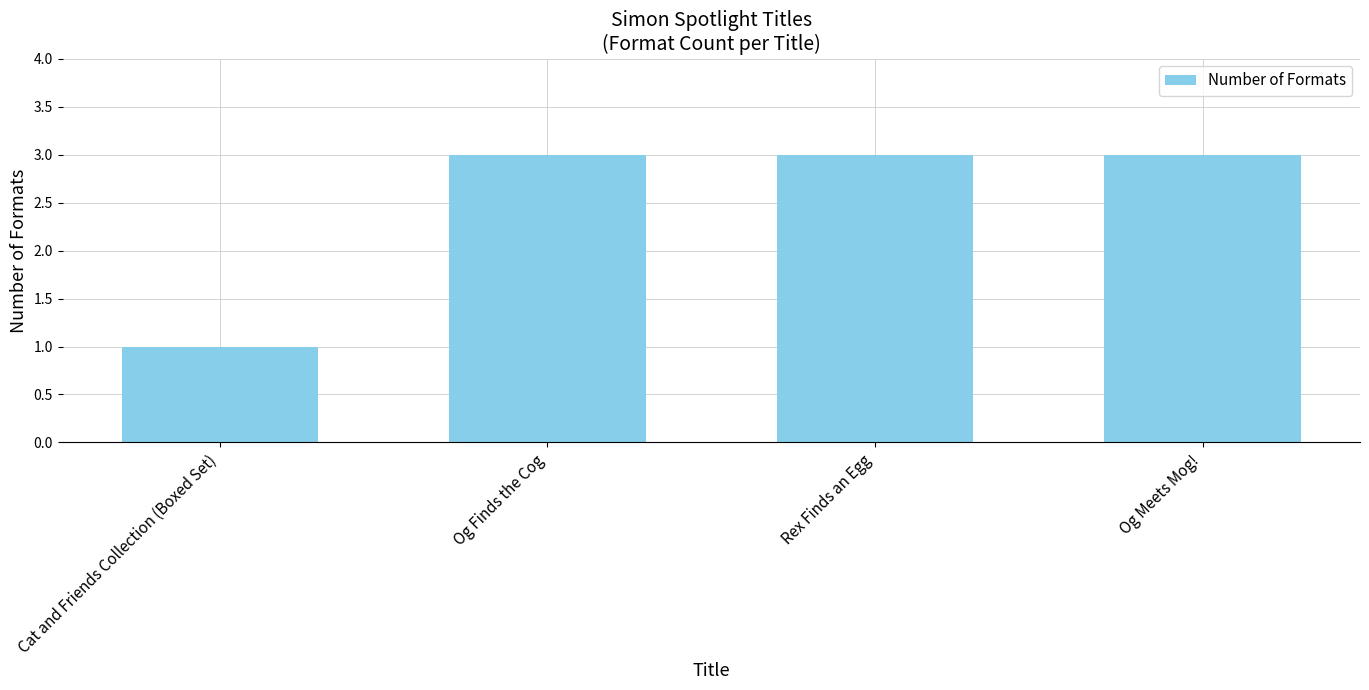

Between Cat and Friends Collection (Boxed Set) and Og Finds the Cog, which is larger?

Og Finds the Cog